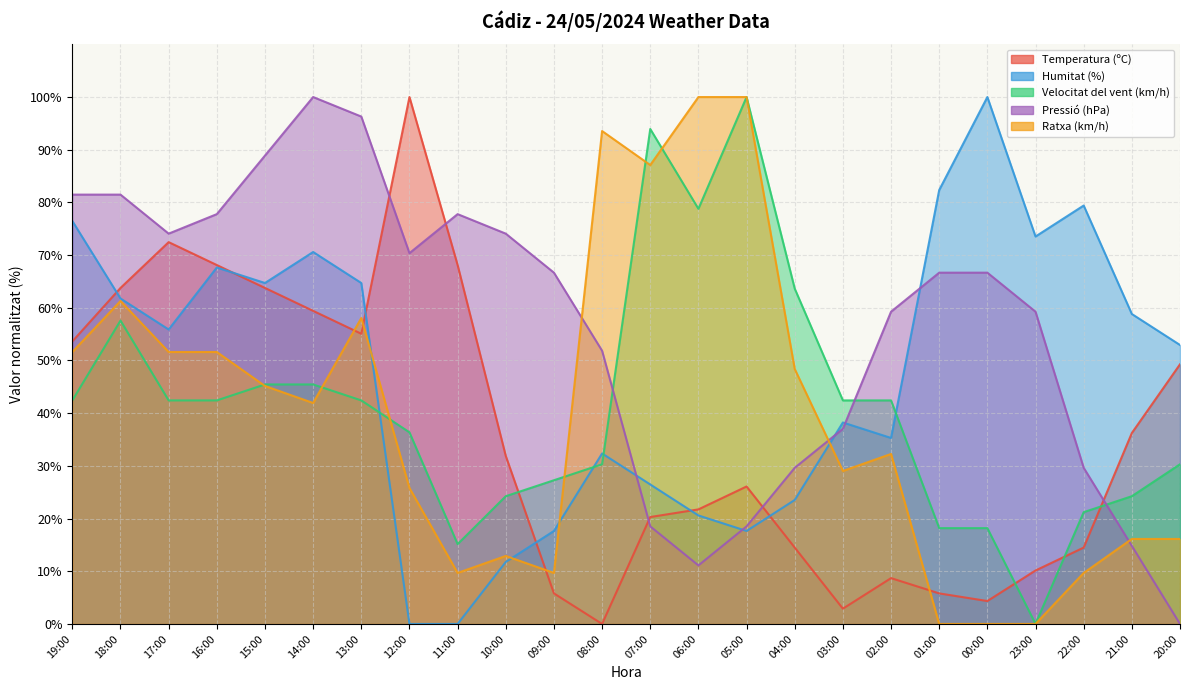

The value of Ratxa (km/h) at 19:00 is 25.3. True or false?

False